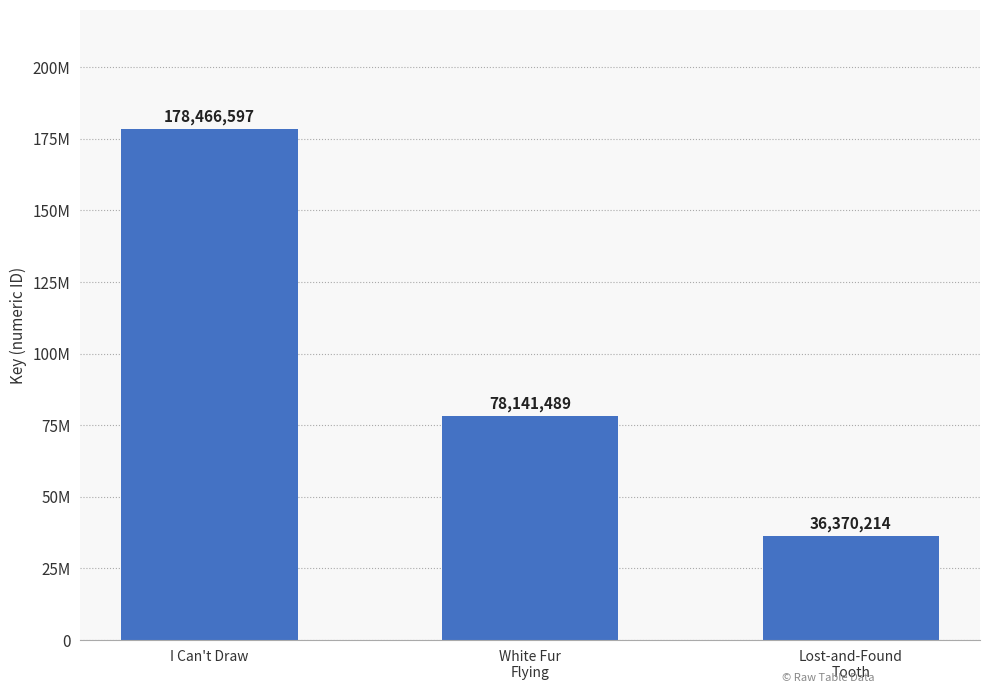

Are the bars horizontal?

No